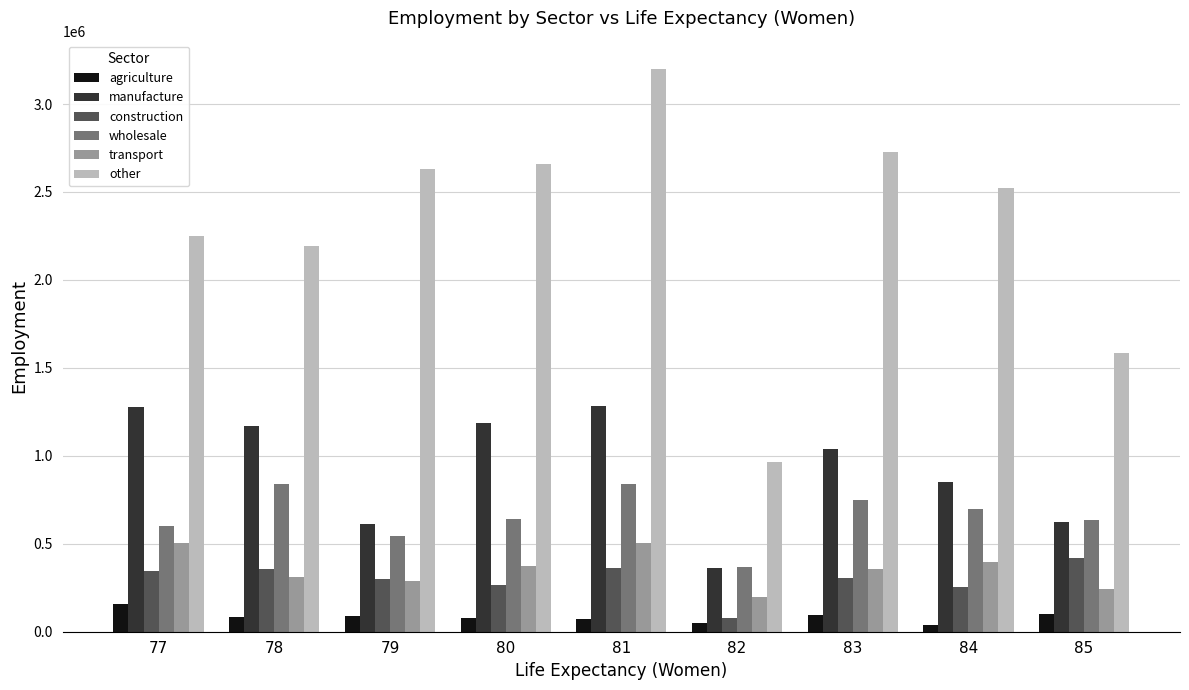

How many data points does each series have?

9